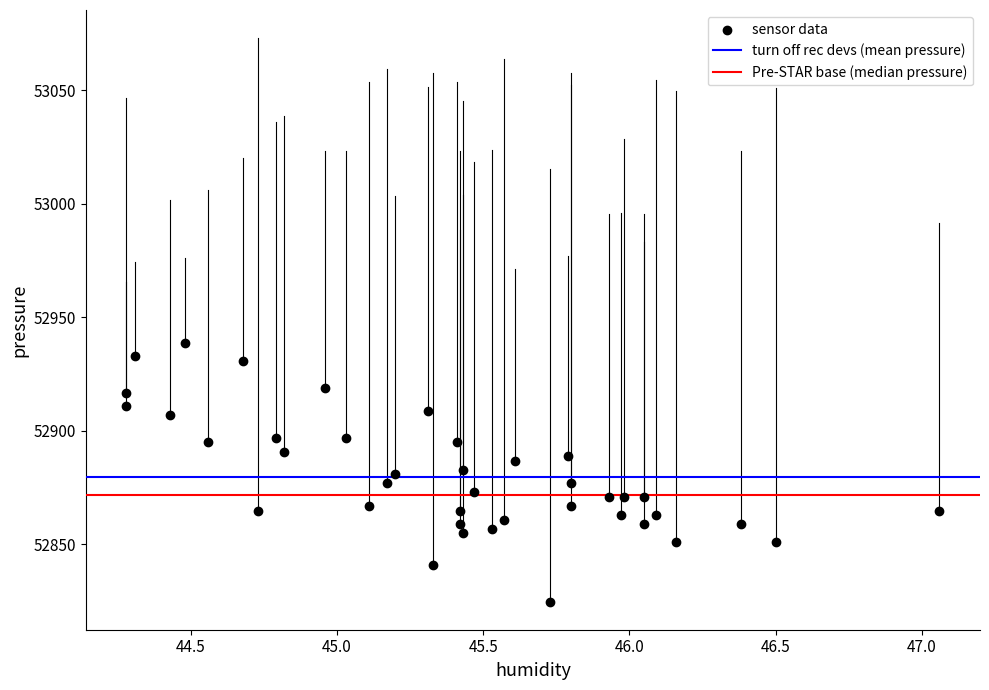

What is the range of X values (max minus min)?

2.8